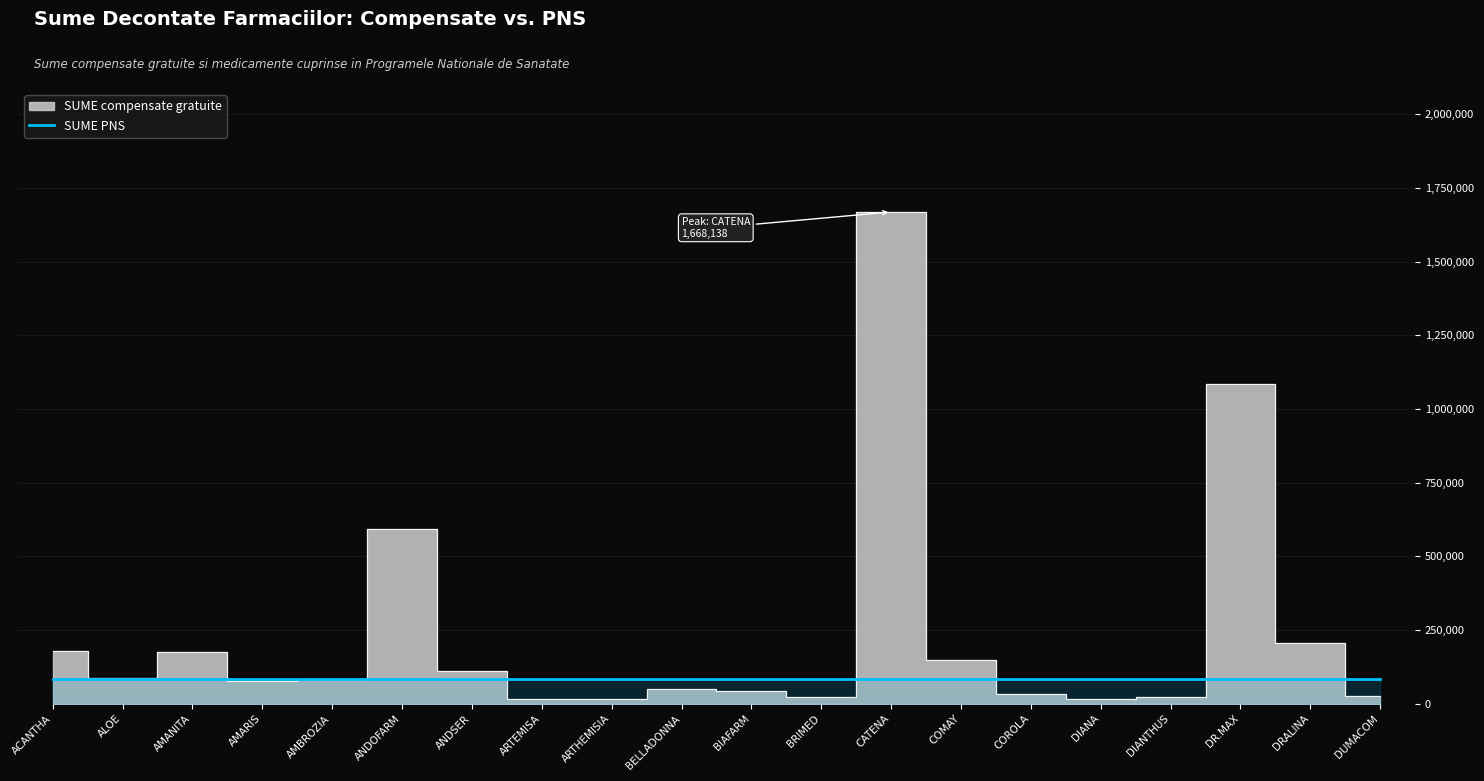

What position from the right is ANDSER?

14